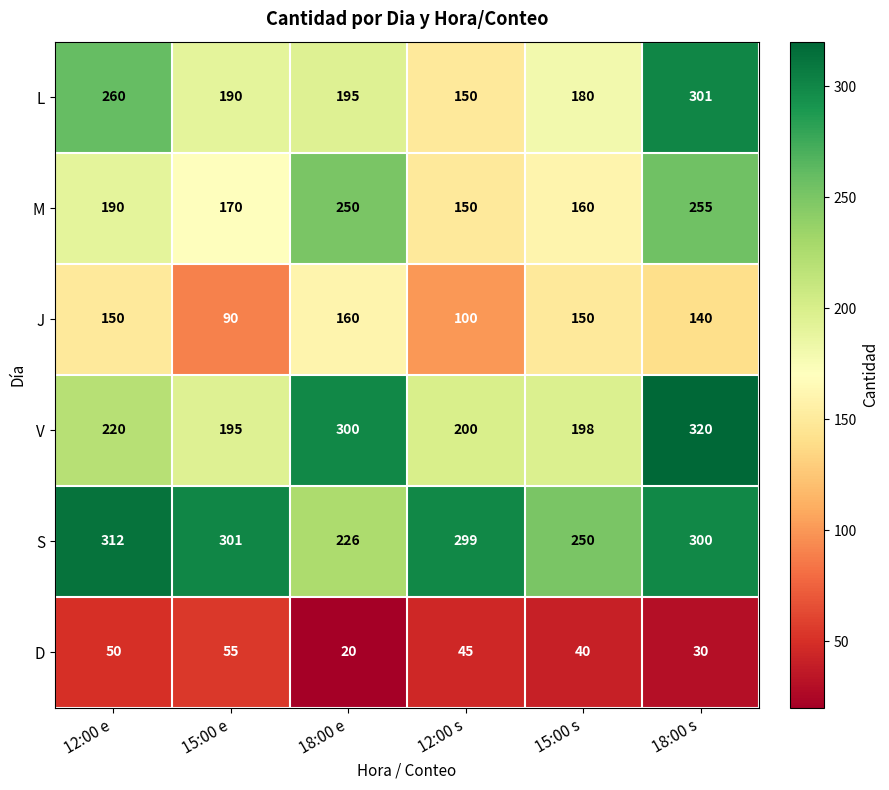

What is the greatest value displayed?

320